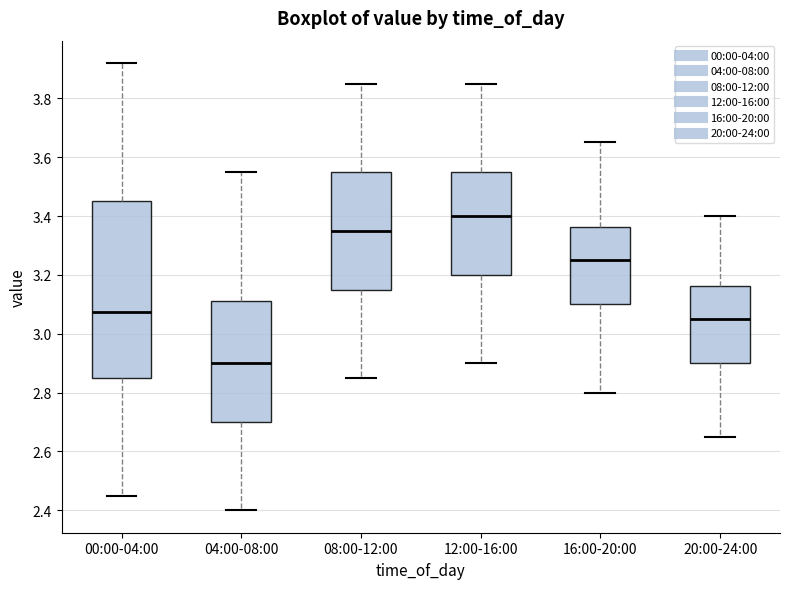

Reading left to right, transcribe this box plot: for each box, give where its median line is, the range the box spans, and where its two whiskers end, as read against the y-axis. The values are not printed on the chart, so give them approximately, as read against the axis.

00:00-04:00: median 3.08, box 2.86 to 3.46, whiskers 2.46 to 3.92
04:00-08:00: median 2.90, box 2.70 to 3.12, whiskers 2.40 to 3.56
08:00-12:00: median 3.36, box 3.16 to 3.56, whiskers 2.86 to 3.86
12:00-16:00: median 3.40, box 3.20 to 3.56, whiskers 2.90 to 3.86
16:00-20:00: median 3.26, box 3.10 to 3.36, whiskers 2.80 to 3.66
20:00-24:00: median 3.06, box 2.90 to 3.16, whiskers 2.66 to 3.40